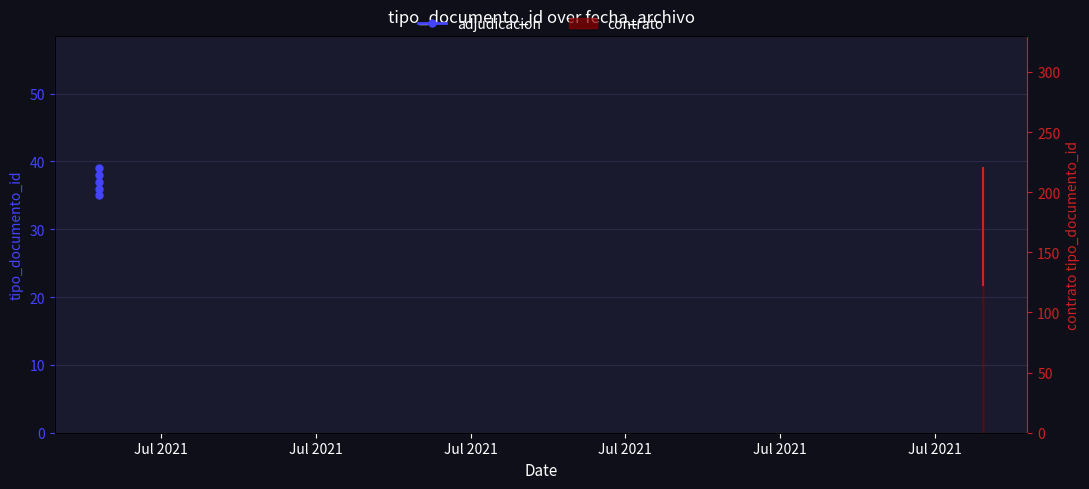

Where is the data nearest to the value 37?

Jul 2021